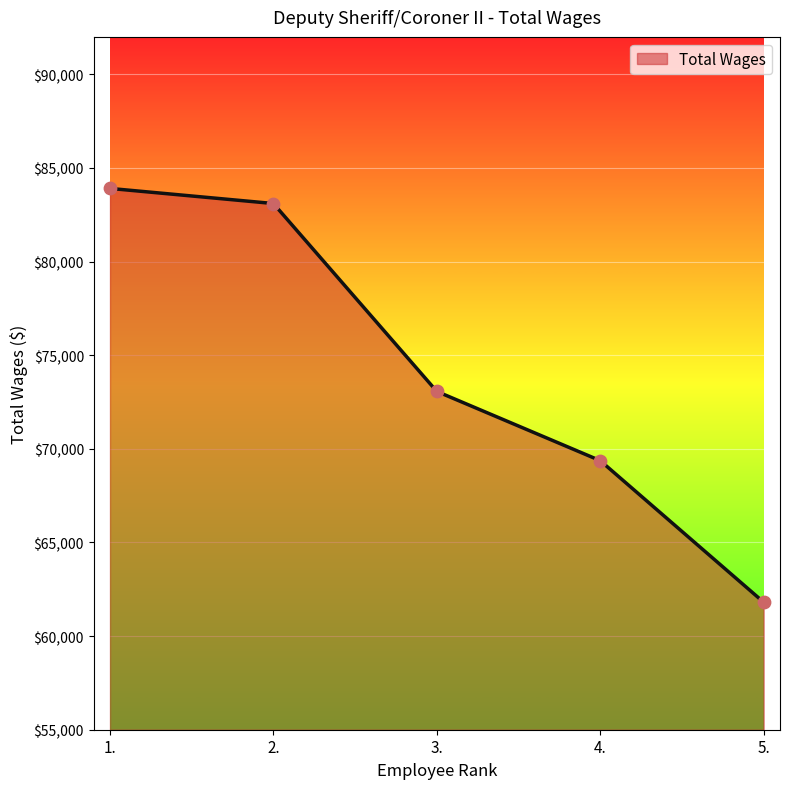

What is the change in value from 4. to 5.?

-7561